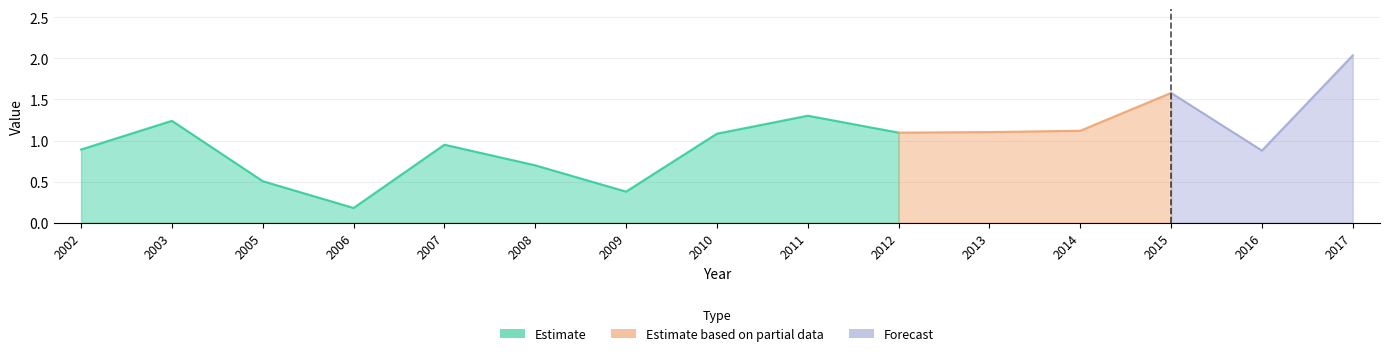

What is the smallest value displayed?

0.2